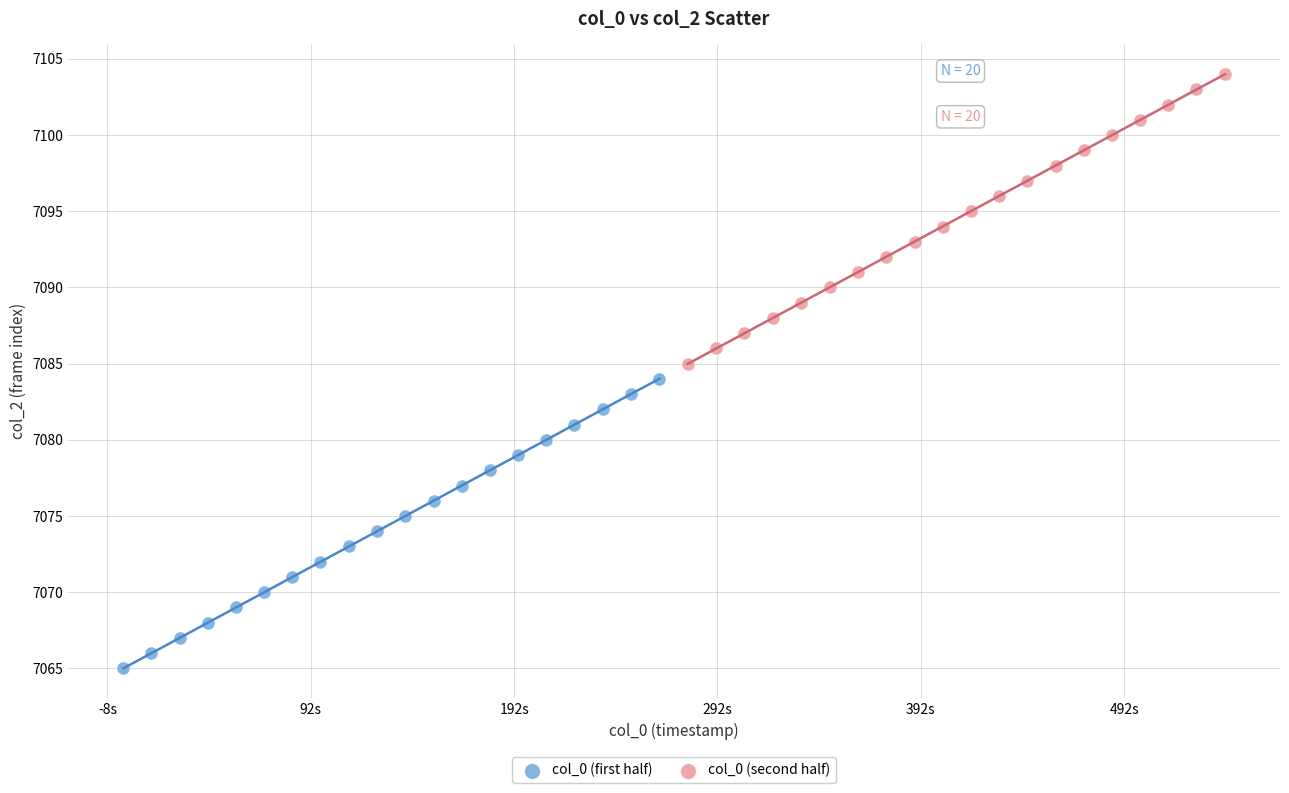

Which series reaches the maximum Y coordinate?

col_0 (second half)